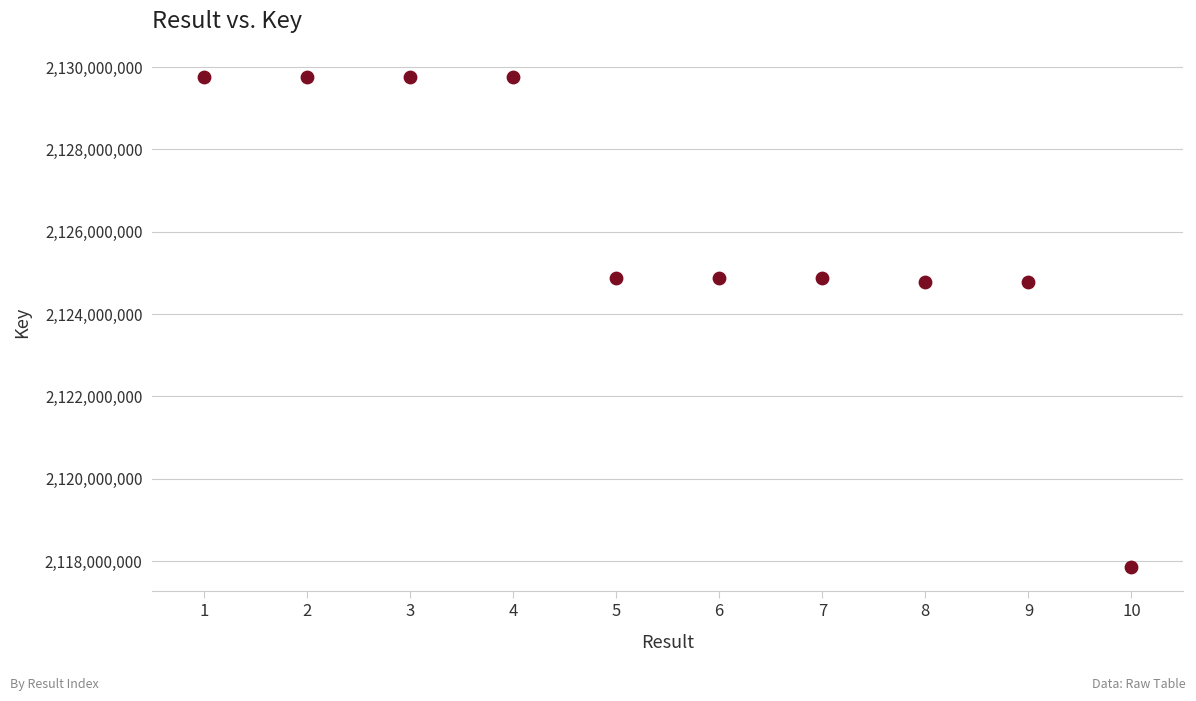

What is the range of Y values (max minus min)?

11889471